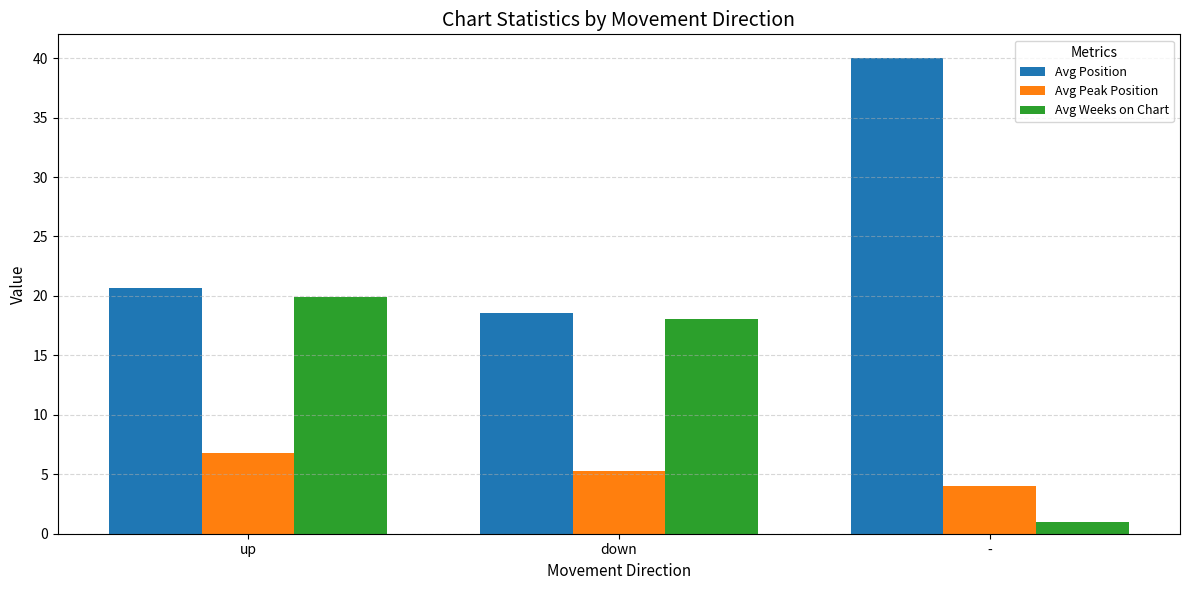

What is the average value of the Avg Position series?

26.4